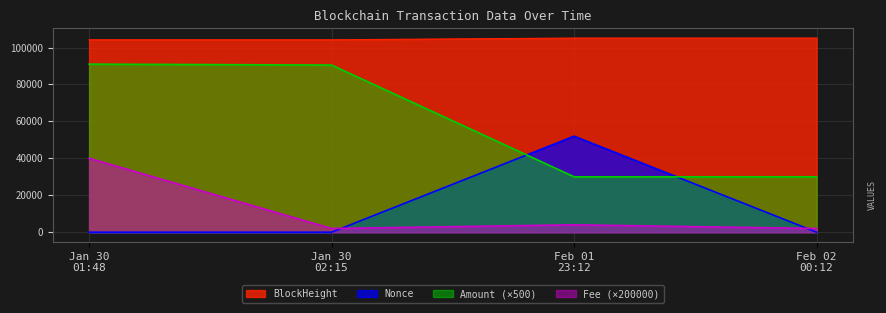

True or false: Fee and BlockHeight cross at least once.

False